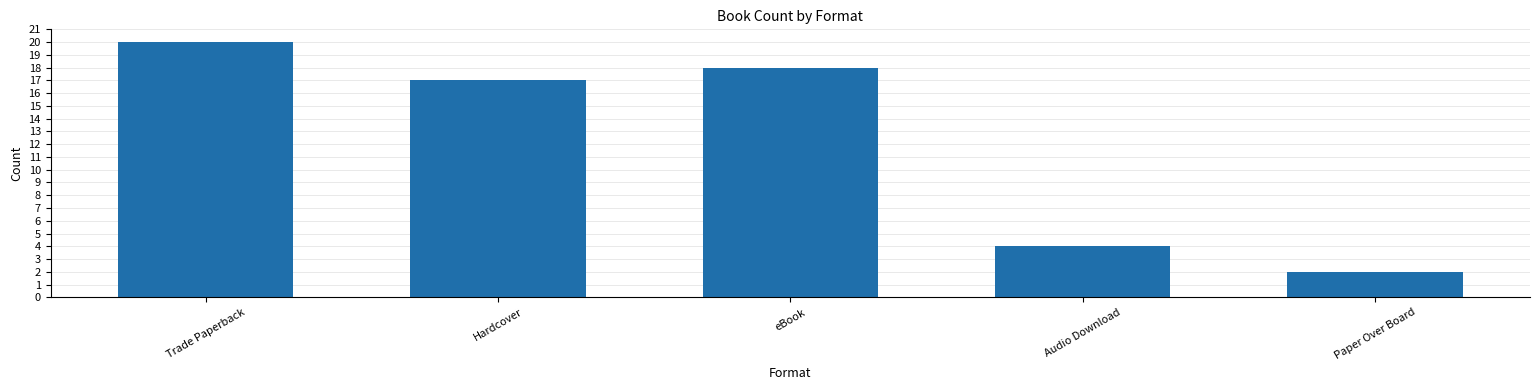

Rank the categories by value from lowest to highest.

Paper Over Board, Audio Download, Hardcover, eBook, Trade Paperback